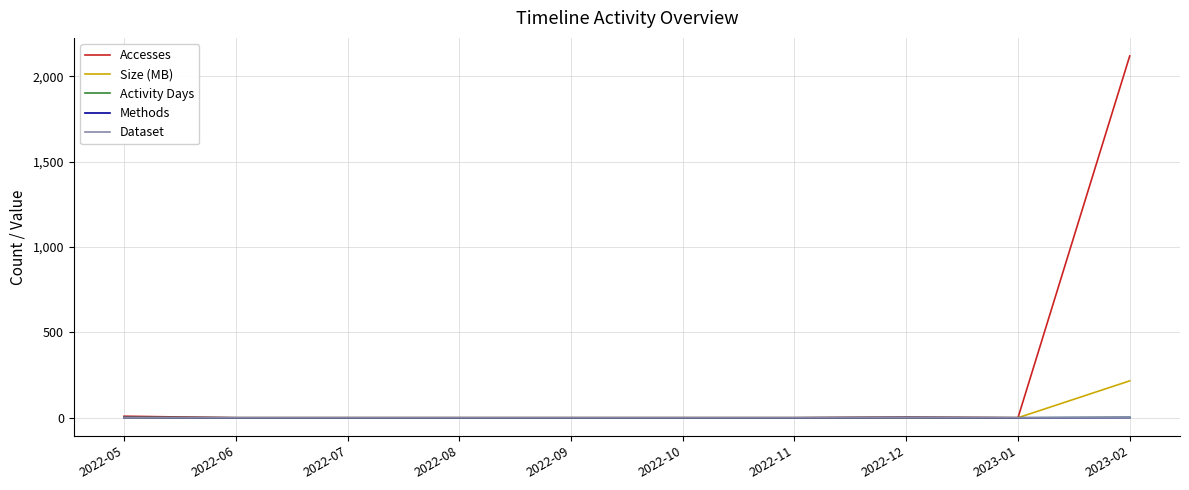

The Accesses series shows 4.3 at 2022-05. True or false?

False